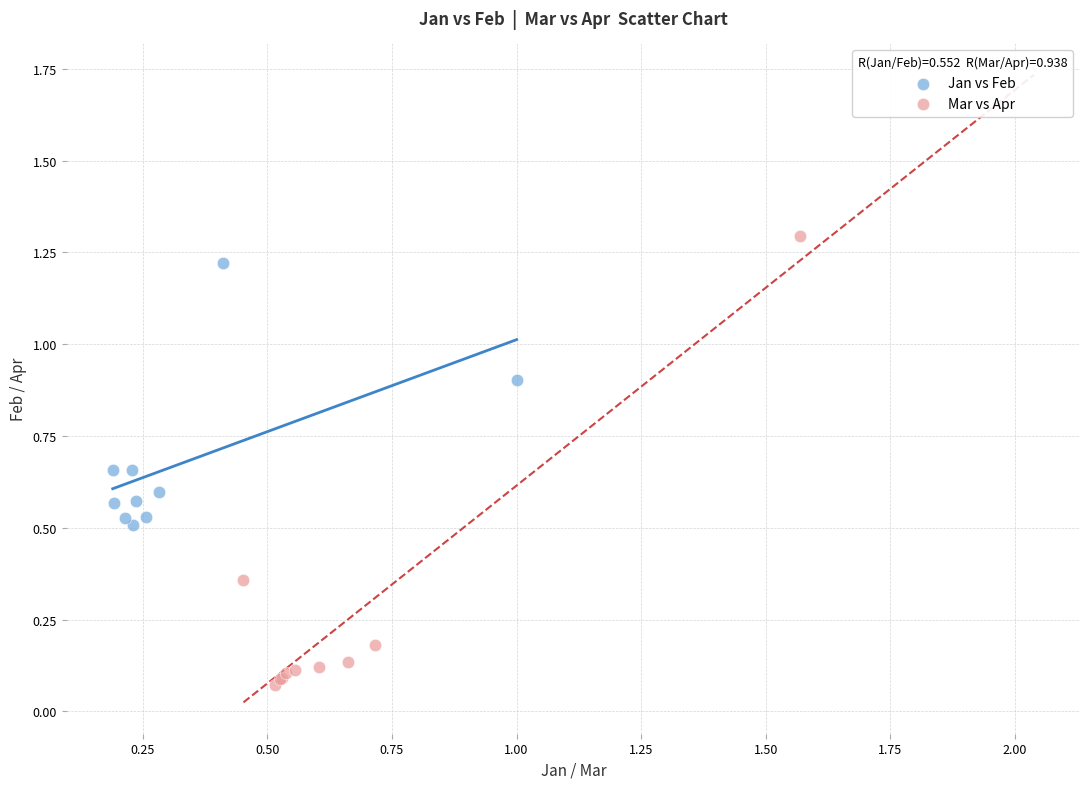

Which series reaches the minimum Y coordinate?

Mar vs Apr